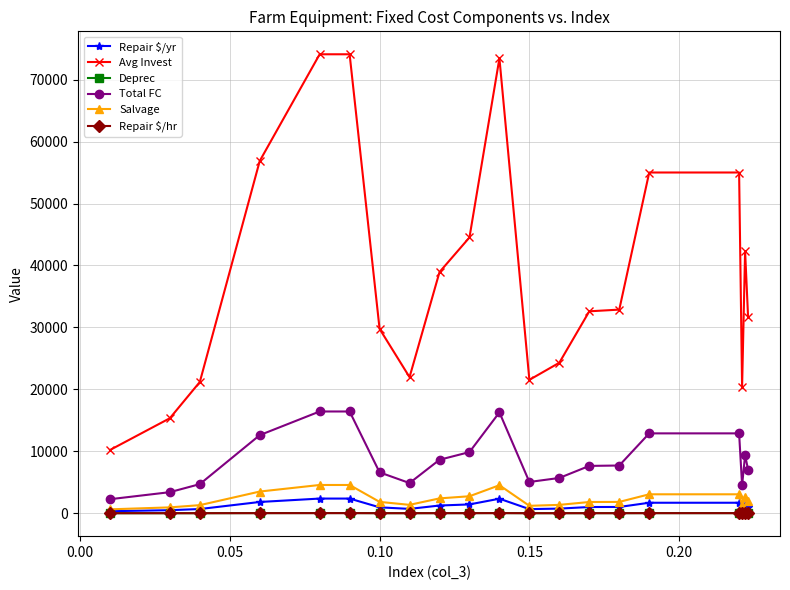

What is the difference between the maximum and second lowest values in the Total FC series?

13026.6